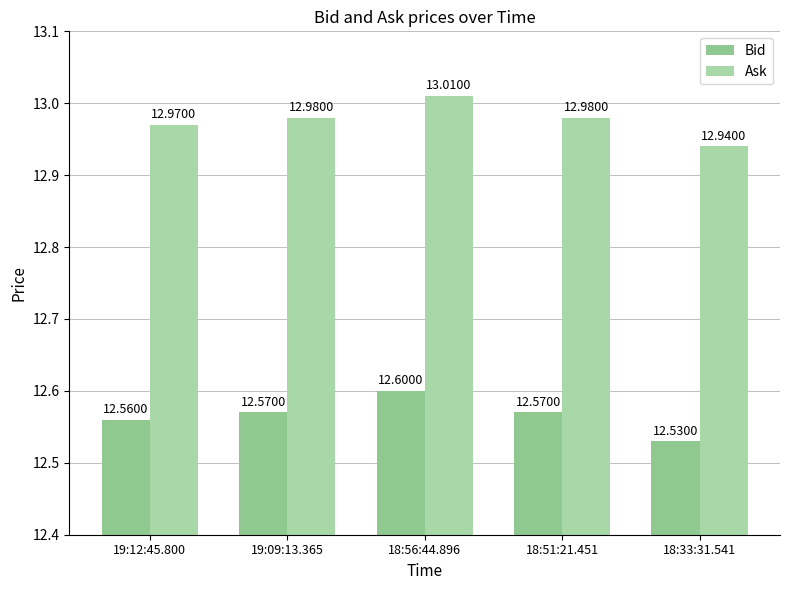

At which category is the sum across all series the highest?

18:56:44.896